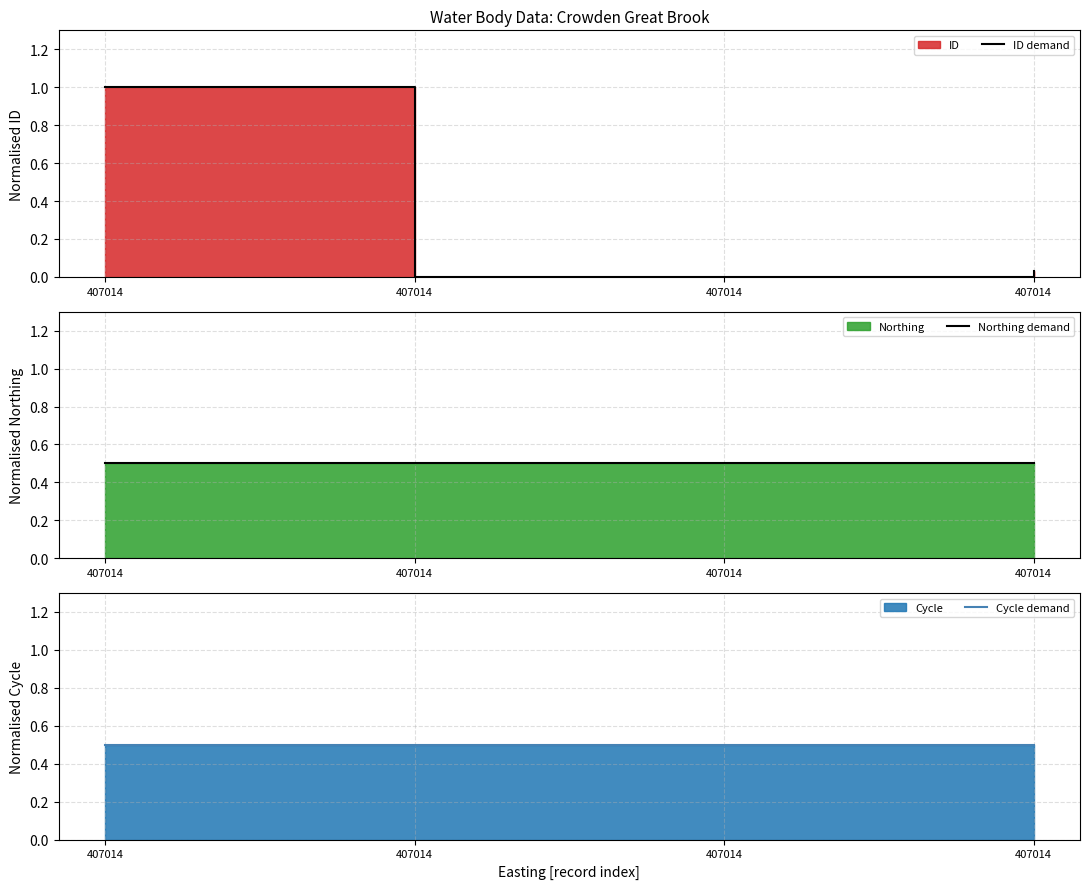

Is it true that Cycle demand equals 0.8 at 407014?

False